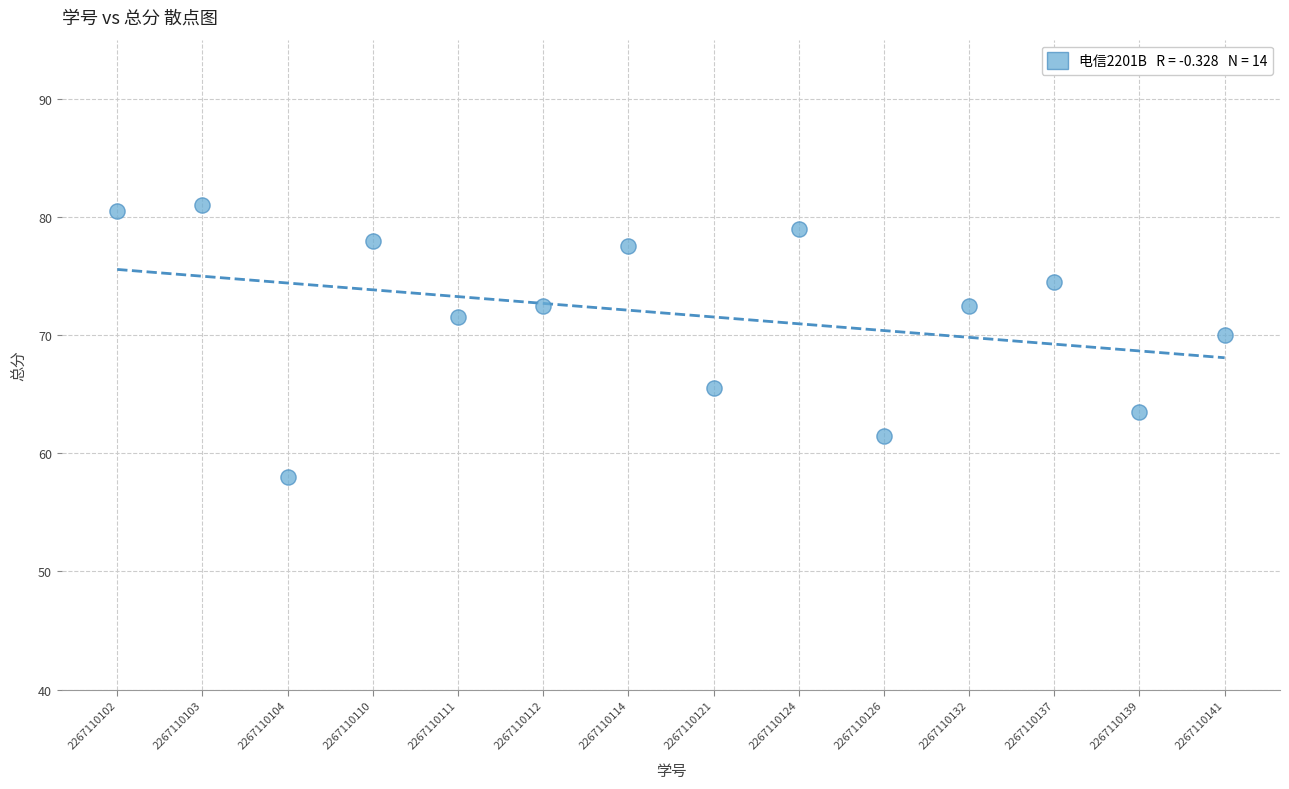

What Y value in the scatter plot is closest to 69?

70.0